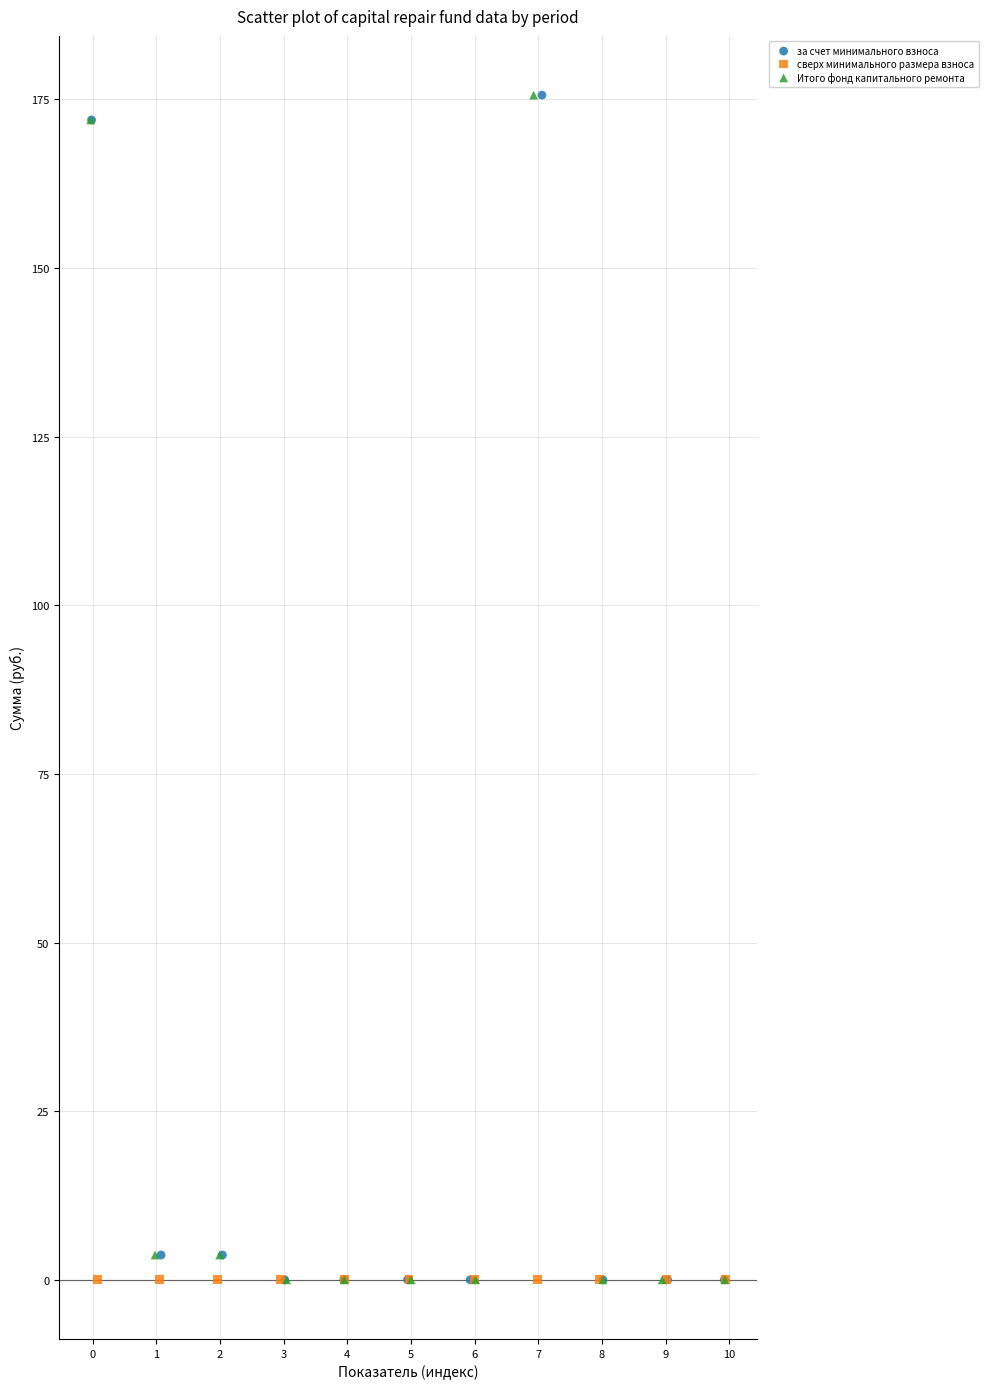

What are all the series names shown in the legend?

за счет минимального взноса, сверх минимального размера взноса, Итого фонд капитального ремонта